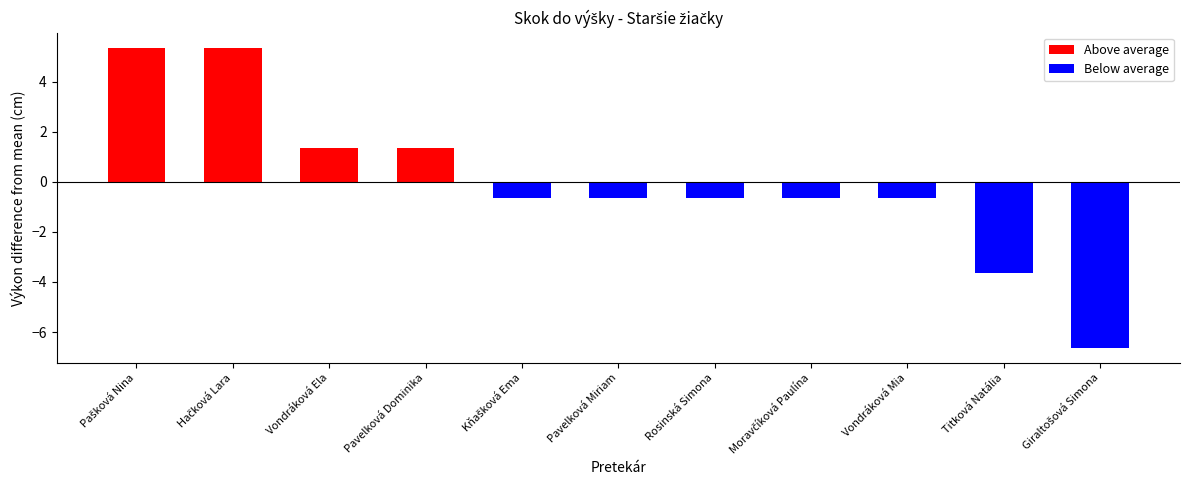

Are the bars horizontal?

No